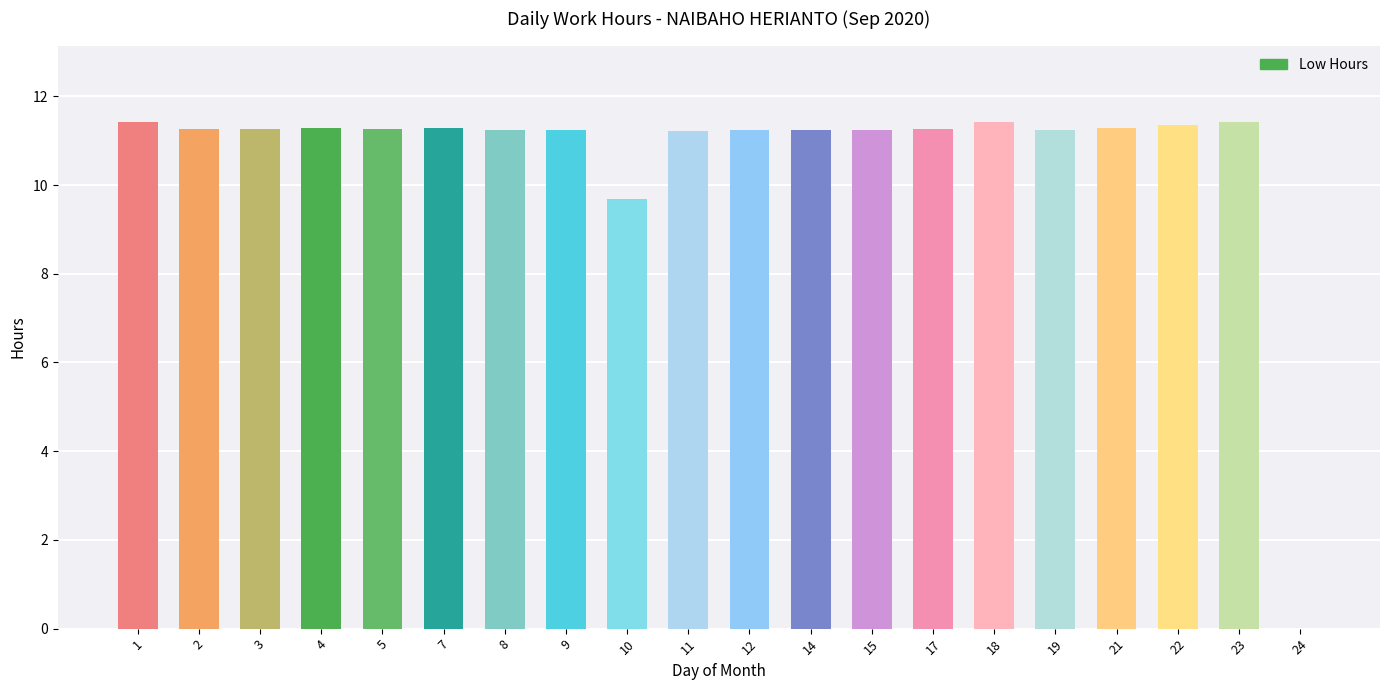

Where is the data nearest to the value 5?

10